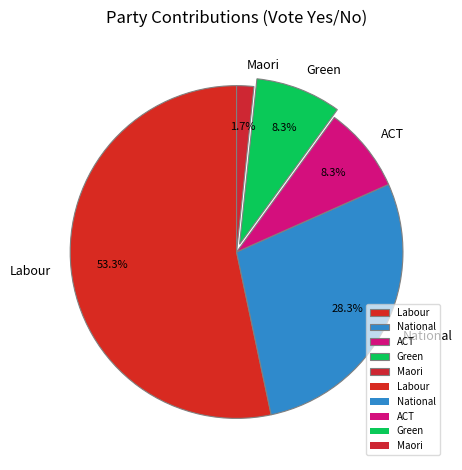

To the nearest percent, what percentage of the pie is ACT?

8%